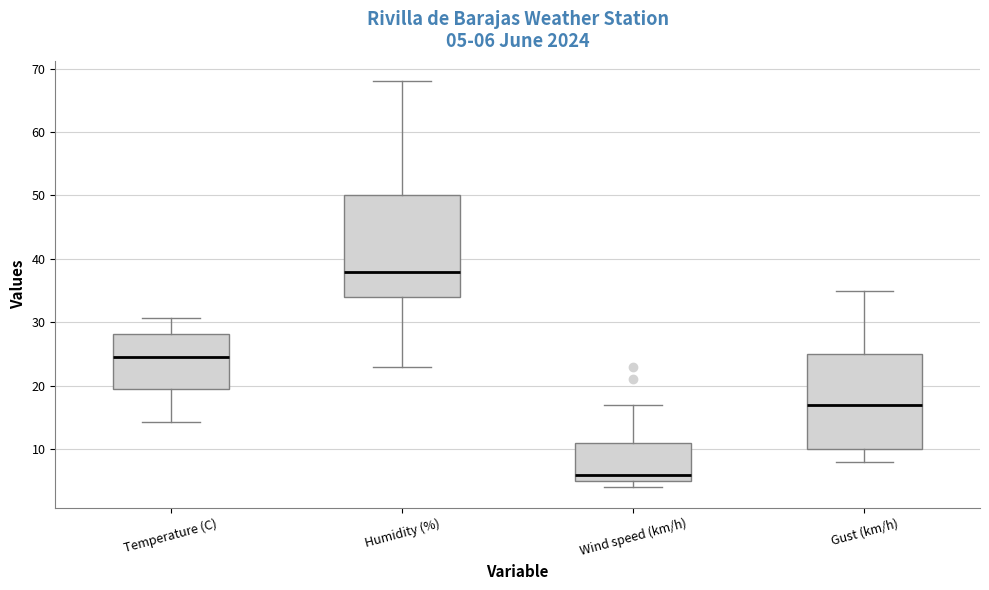

Which box's median line is the highest?

Humidity (%)